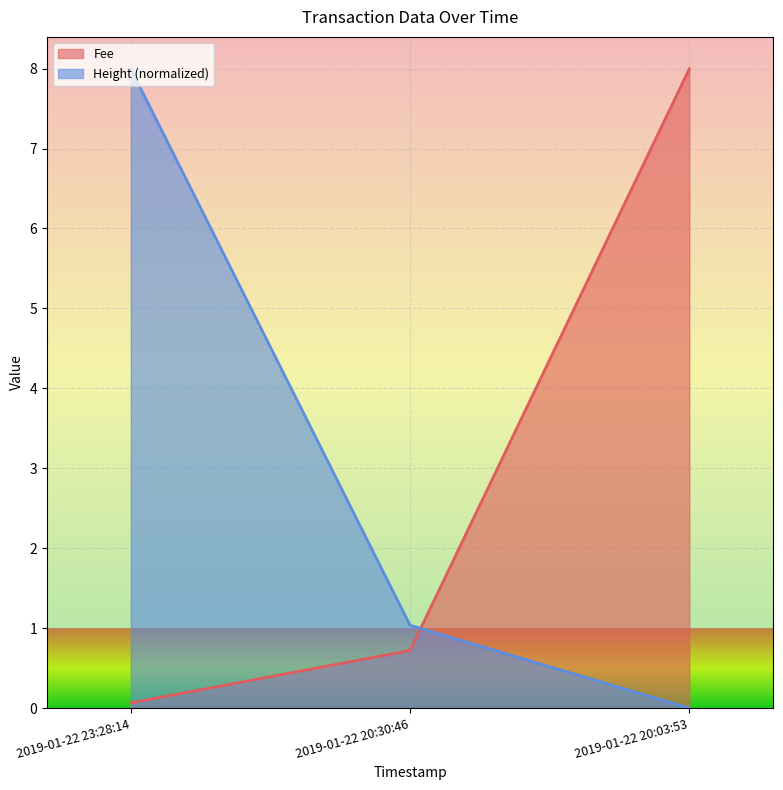

What are all the series names shown in the legend?

Fee, Height (normalized)